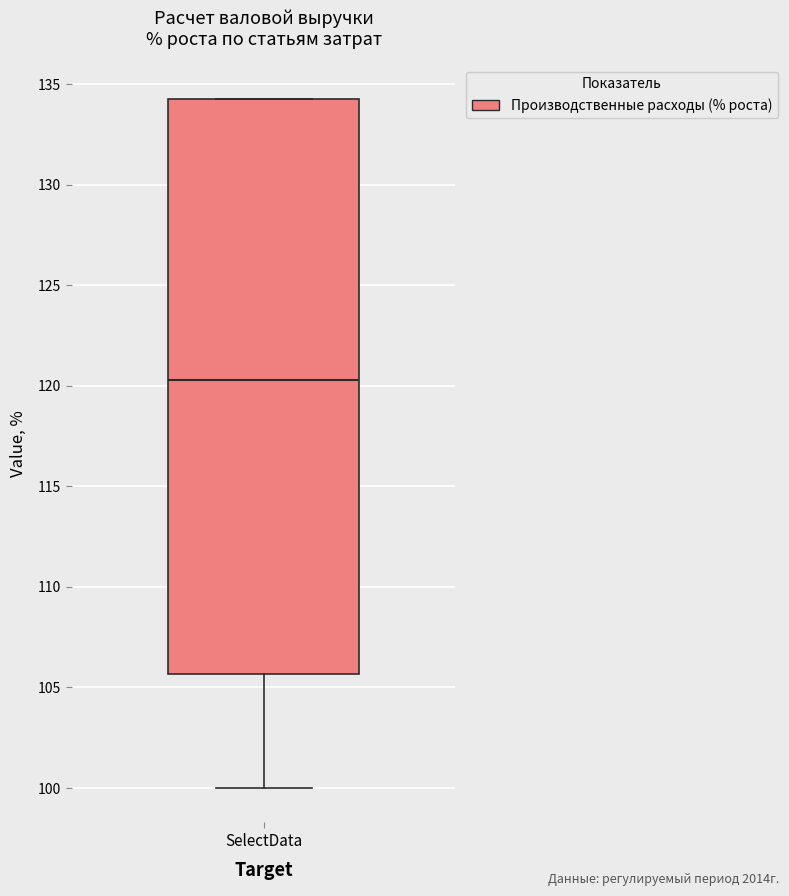

Transcribe this box plot: give where the median line is, the range the box spans, and where the two whiskers end, as read against the y-axis. The values are not printed on the chart, so give them approximately, as read against the axis.

median 120.5, box 105.5 to 134.0, whiskers 100.0 to 134.5